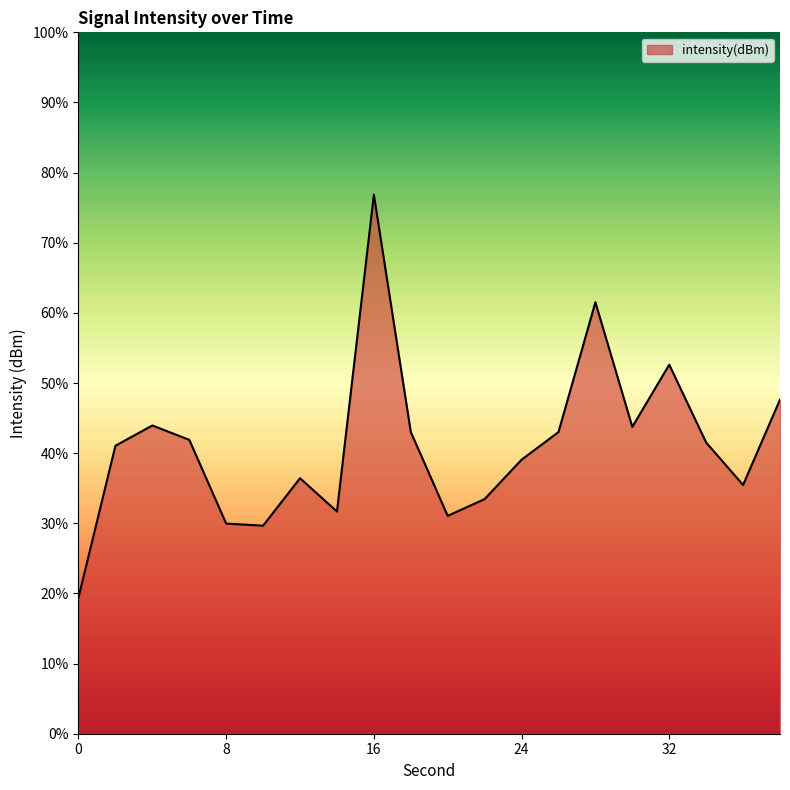

What is the minimum value shown in the chart?

19.4